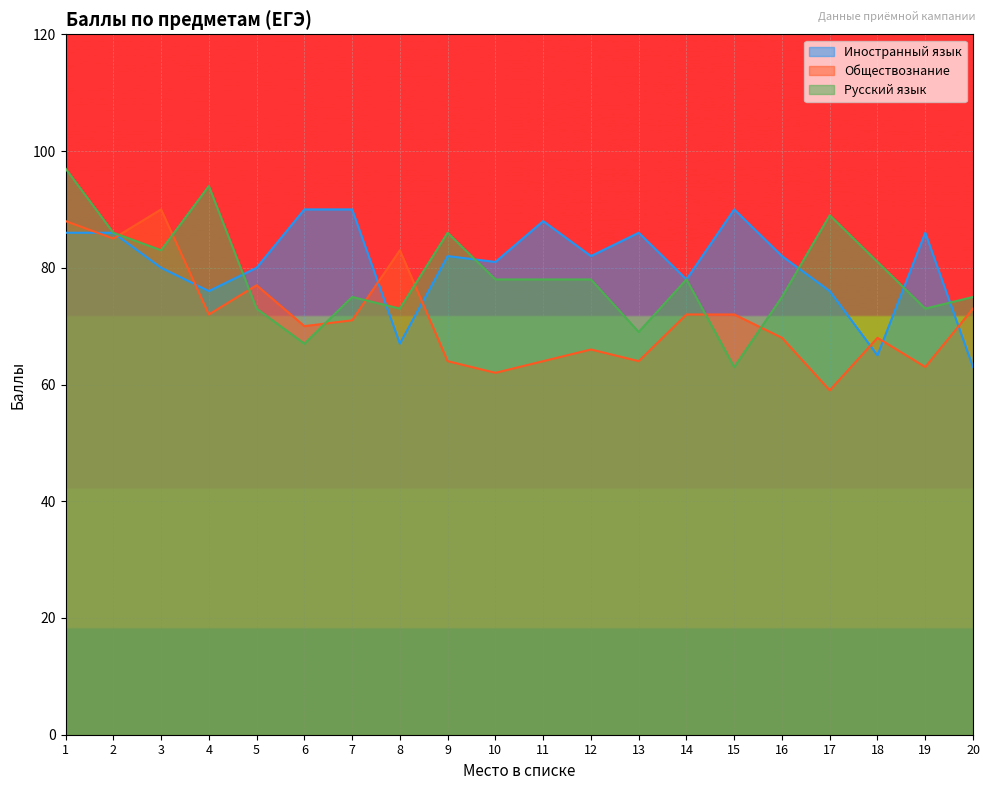

What is the difference between the maximum and second lowest values in the Русский язык series?

30